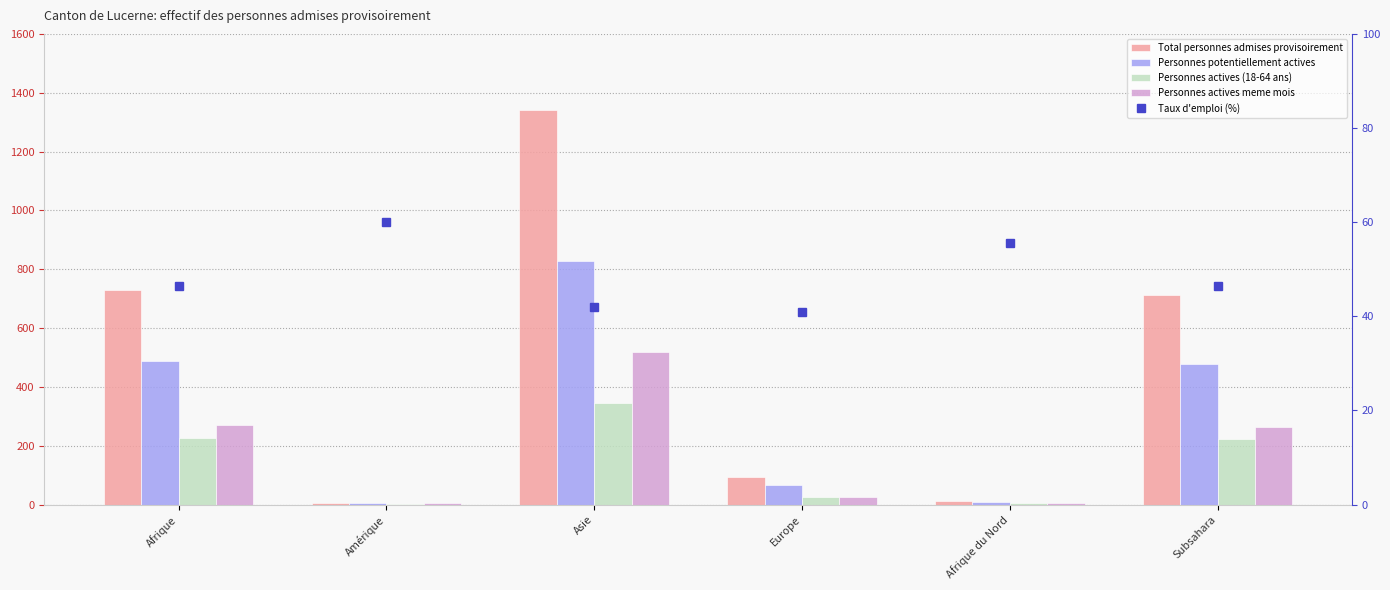

Reading left to right, extract all data points from this chart.

Total personnes admises provisoirement: Afrique=728.0	Amérique=6.0	Asie=1342.0	Europe=95.0	Afrique du Nord=12.0	Subsahara=713.0
Personnes potentiellement actives: Afrique=488.0	Amérique=5.0	Asie=828.0	Europe=66.0	Afrique du Nord=9.0	Subsahara=479.0
Personnes actives (18-64 ans): Afrique=227.0	Amérique=3.0	Asie=347.0	Europe=27.0	Afrique du Nord=5.0	Subsahara=222.0
Personnes actives meme mois: Afrique=272.0	Amérique=4.0	Asie=520.0	Europe=26.0	Afrique du Nord=7.0	Subsahara=265.0
Taux d'emploi (%): Afrique=46.5	Amérique=60.0	Asie=41.9	Europe=40.9	Afrique du Nord=55.6	Subsahara=46.4